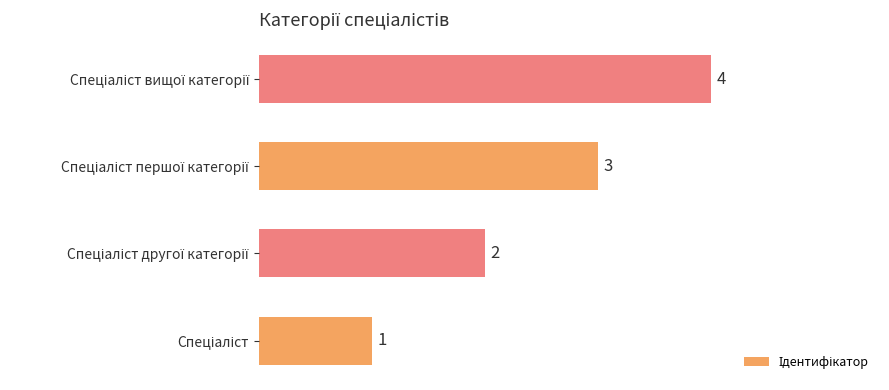

Count the values in the range 2 to 4.

3